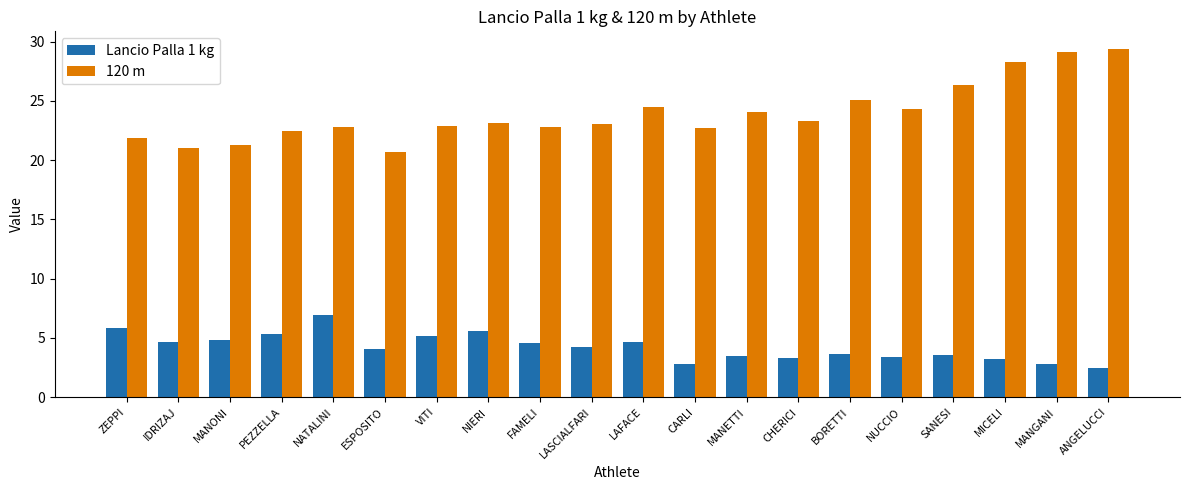

Which category has the highest value across all series?

ANGELUCCI